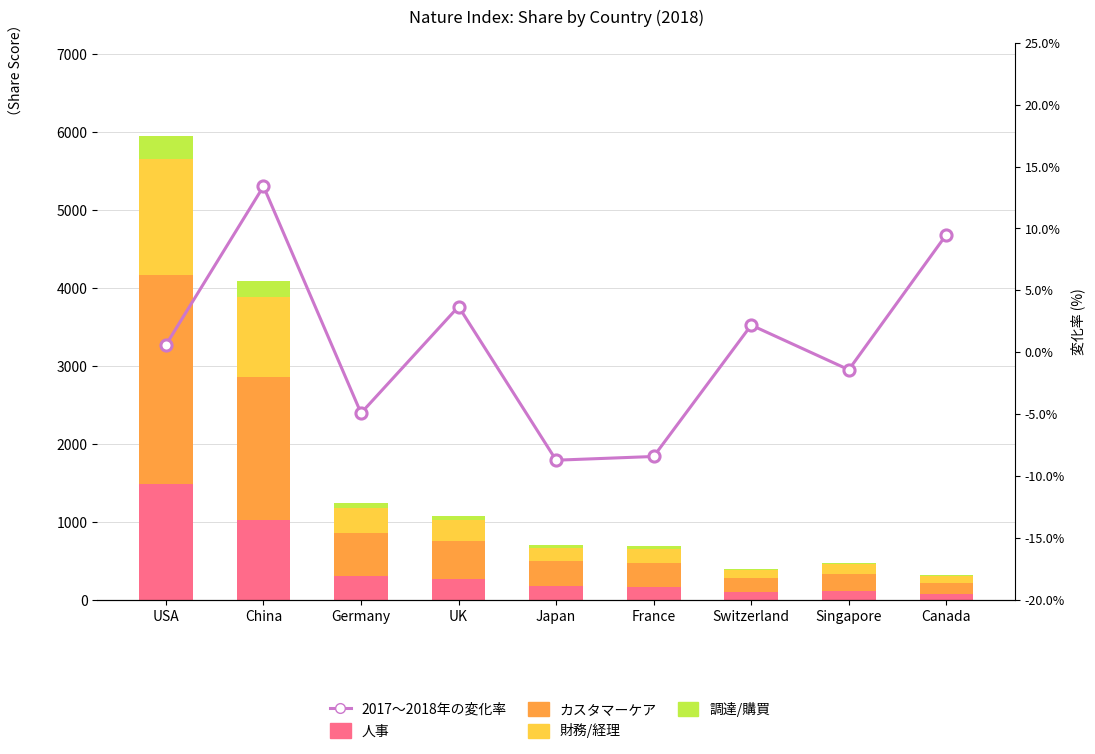

At which label does 調達/購買 reach its peak?

USA